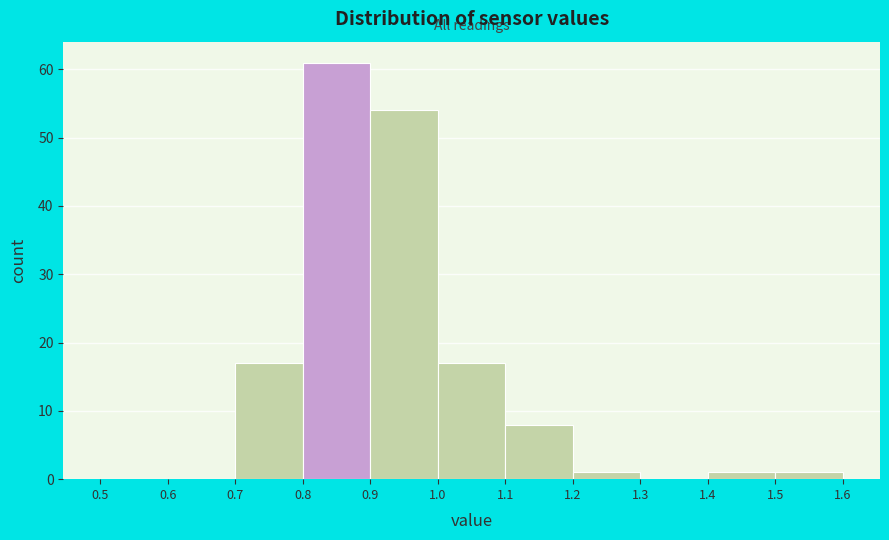

Reading left to right, transcribe this chart: for each bar, give the range it covers on the x-axis and its height. The values are not printed on the chart, so give them approximately, as read against the axis.

0.5 to 0.6: 0
0.6 to 0.7: 0
0.7 to 0.8: 17
0.8 to 0.9: 61
0.9 to 1.0: 54
1.0 to 1.1: 17
1.1 to 1.2: 8
1.2 to 1.3: 1
1.3 to 1.4: 0
1.4 to 1.5: 1
1.5 to 1.6: 1